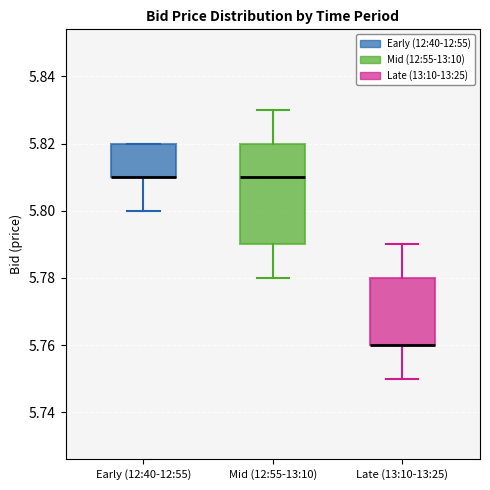

Which box is the tallest, from its lower edge to its upper edge?

Mid (12:55-13:10)